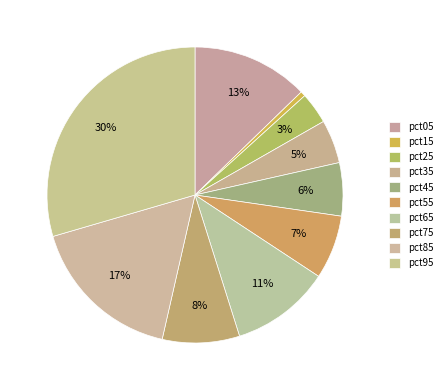

How many slices are in this pie chart?

10